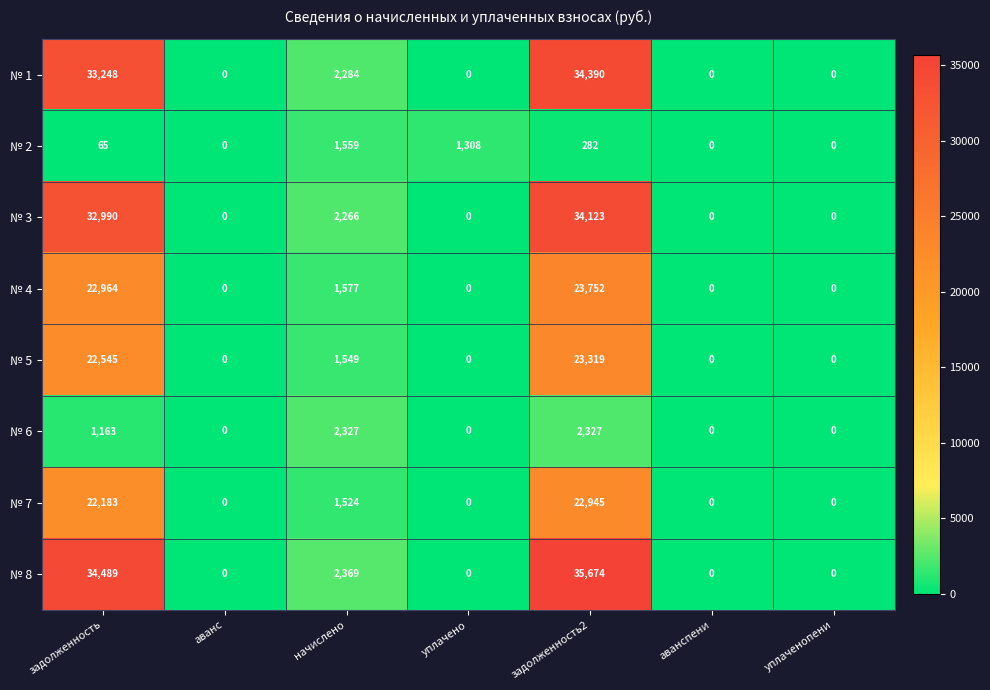

At how many categories does at least one series exceed 26288?

2